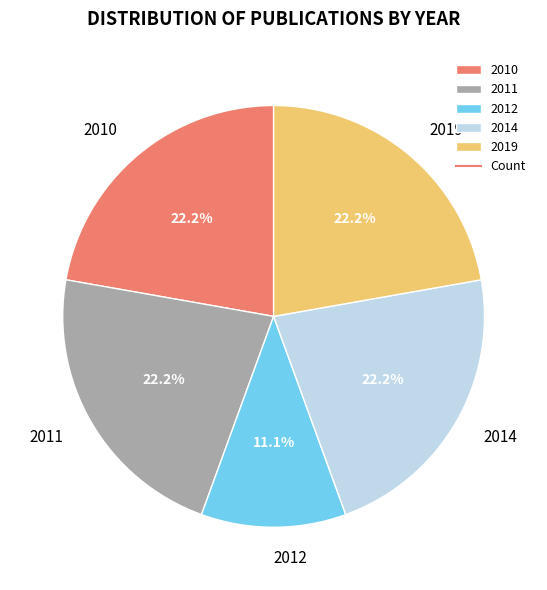

True or false: 2011 accounts for 14% of the total.

False